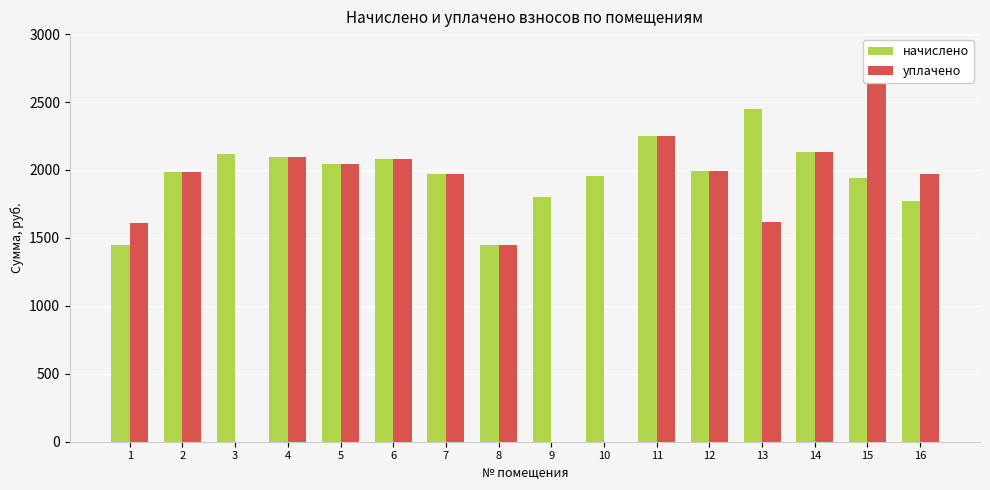

What value does the уплачено series have at 8?

1445.0